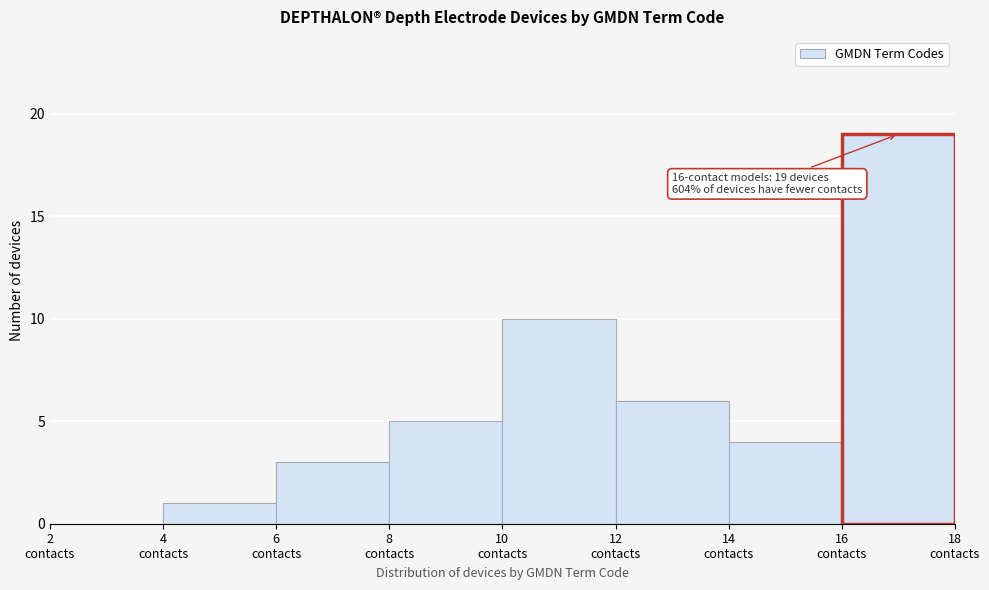

Over which range of the x-axis is the bar tallest?

16 to 18